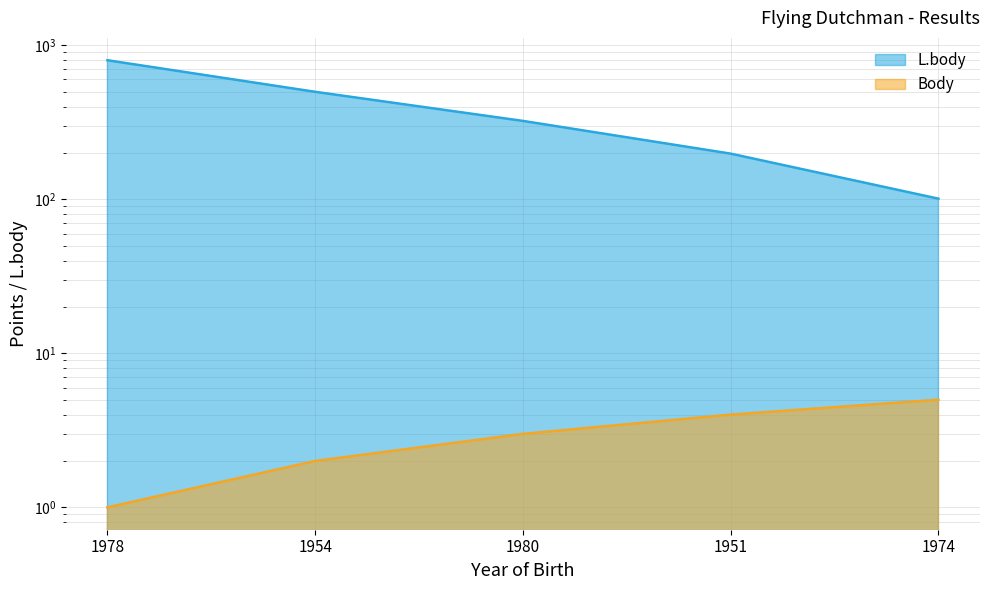

True or false: L.body has more than 1 points higher than both neighbors.

False